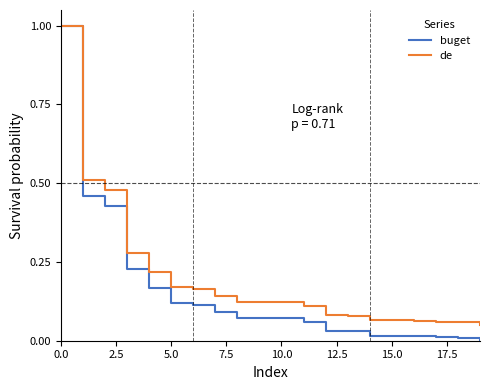

Which series has the largest total across all categories?

de